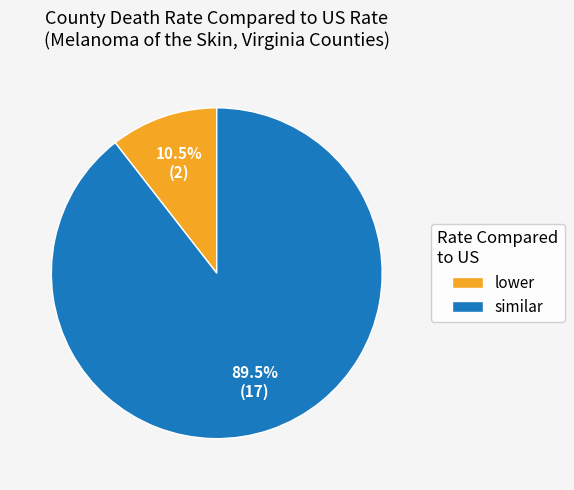

Count the number of slices in the pie.

2